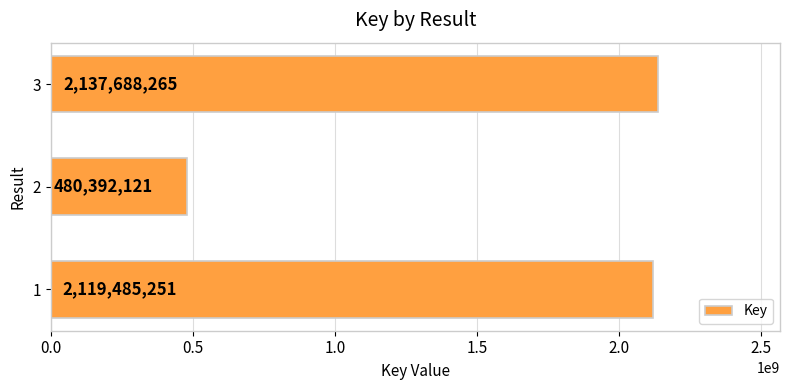

What is the difference between the second highest and minimum values?

1639093130